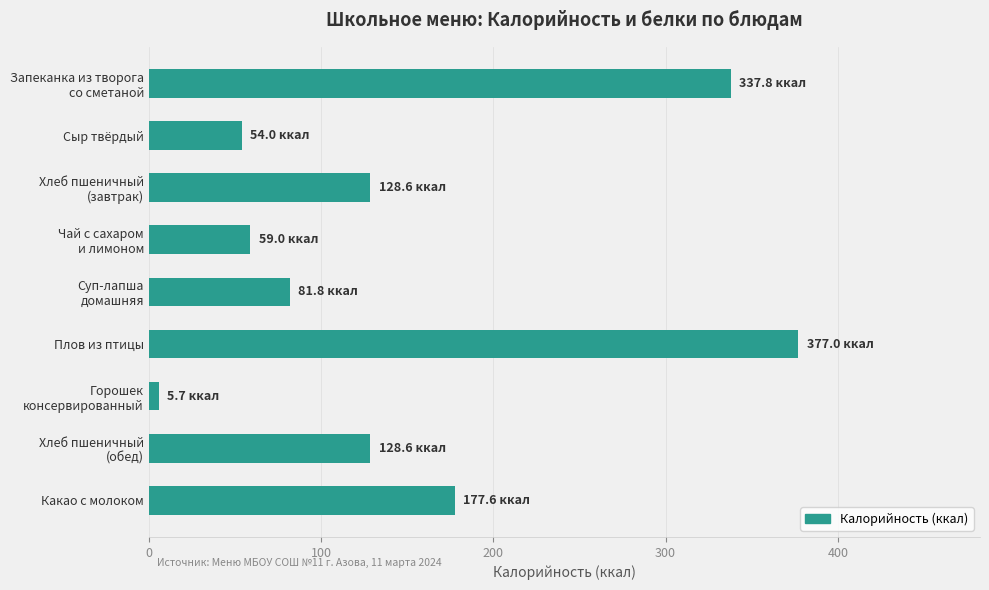

What is the smallest value displayed?

5.7